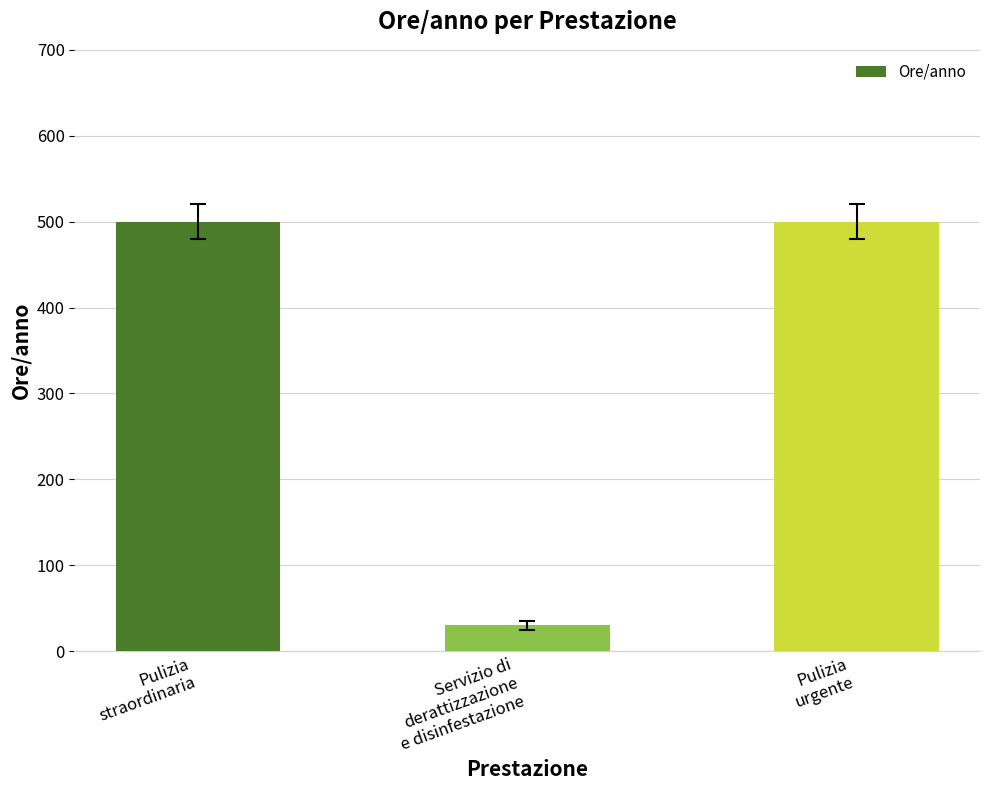

What is the smallest value displayed?

30